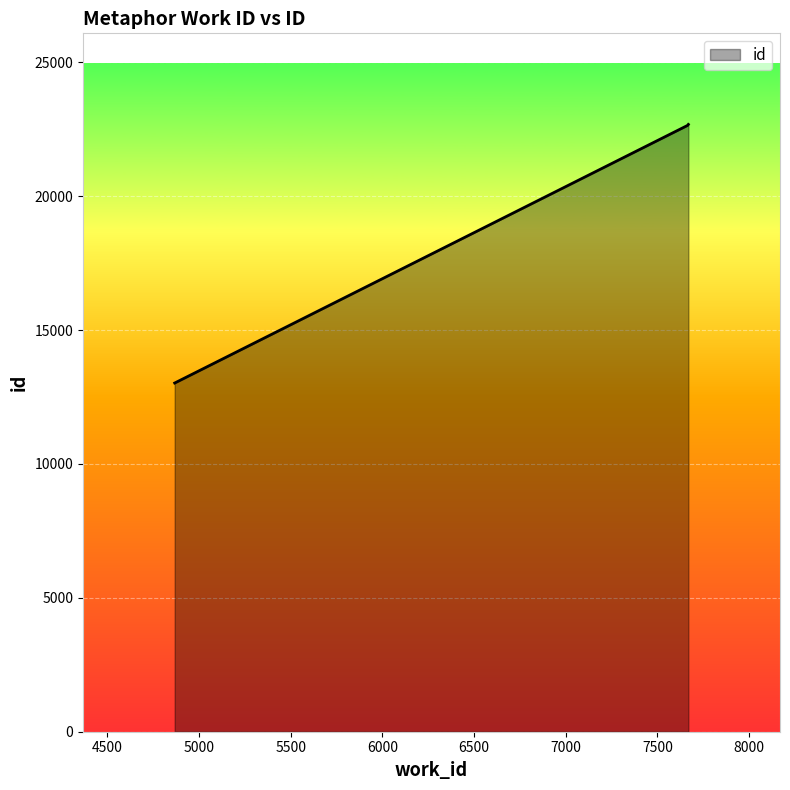

What is the smallest value displayed?

13020